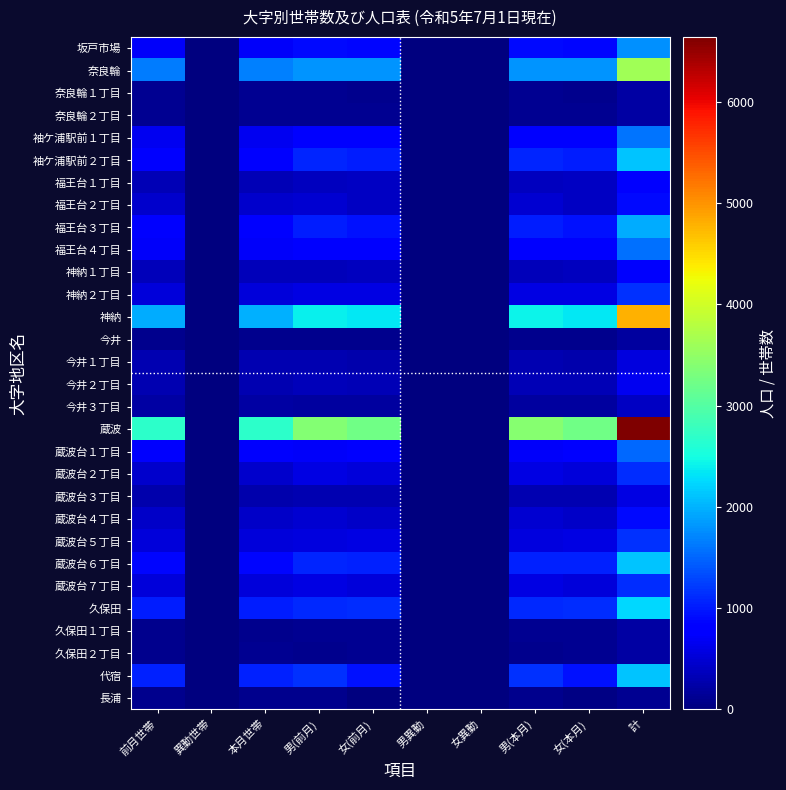

Between 男(前月) and 女(本月), which is larger?

男(前月)